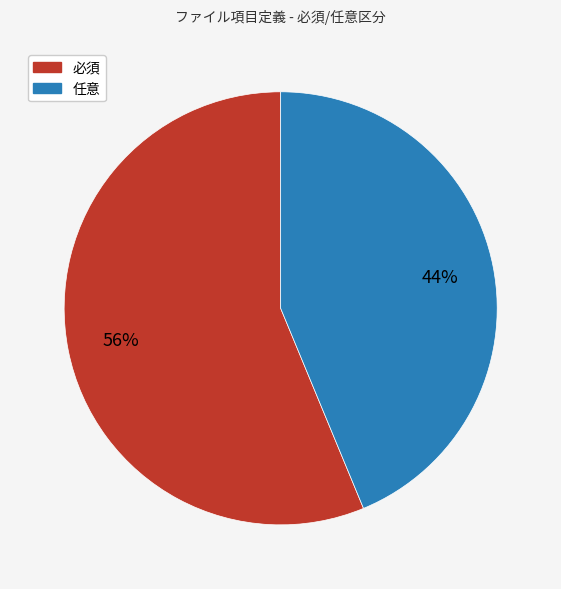

True or false: 任意 accounts for 44% of the total.

True